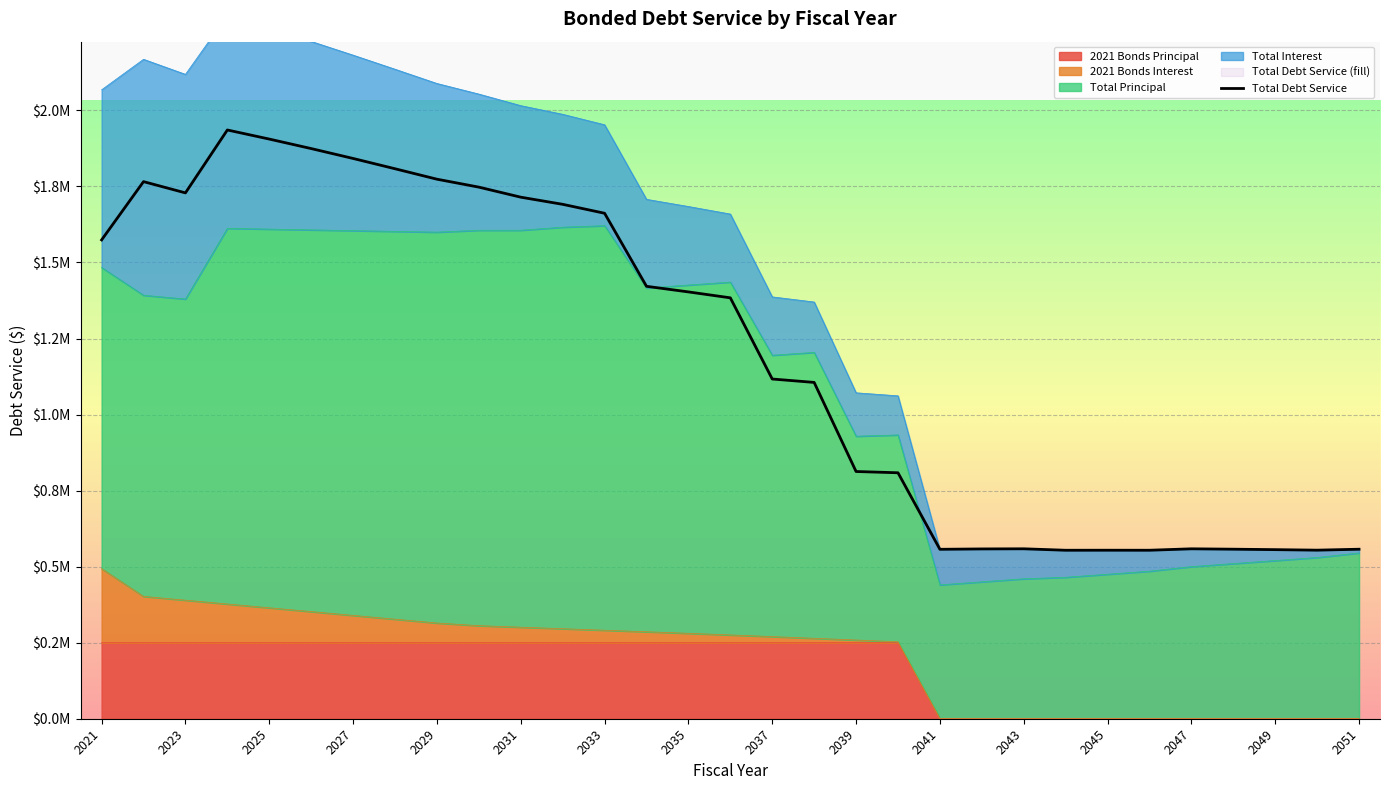

The value at 2049 is 555888. True or false?

True